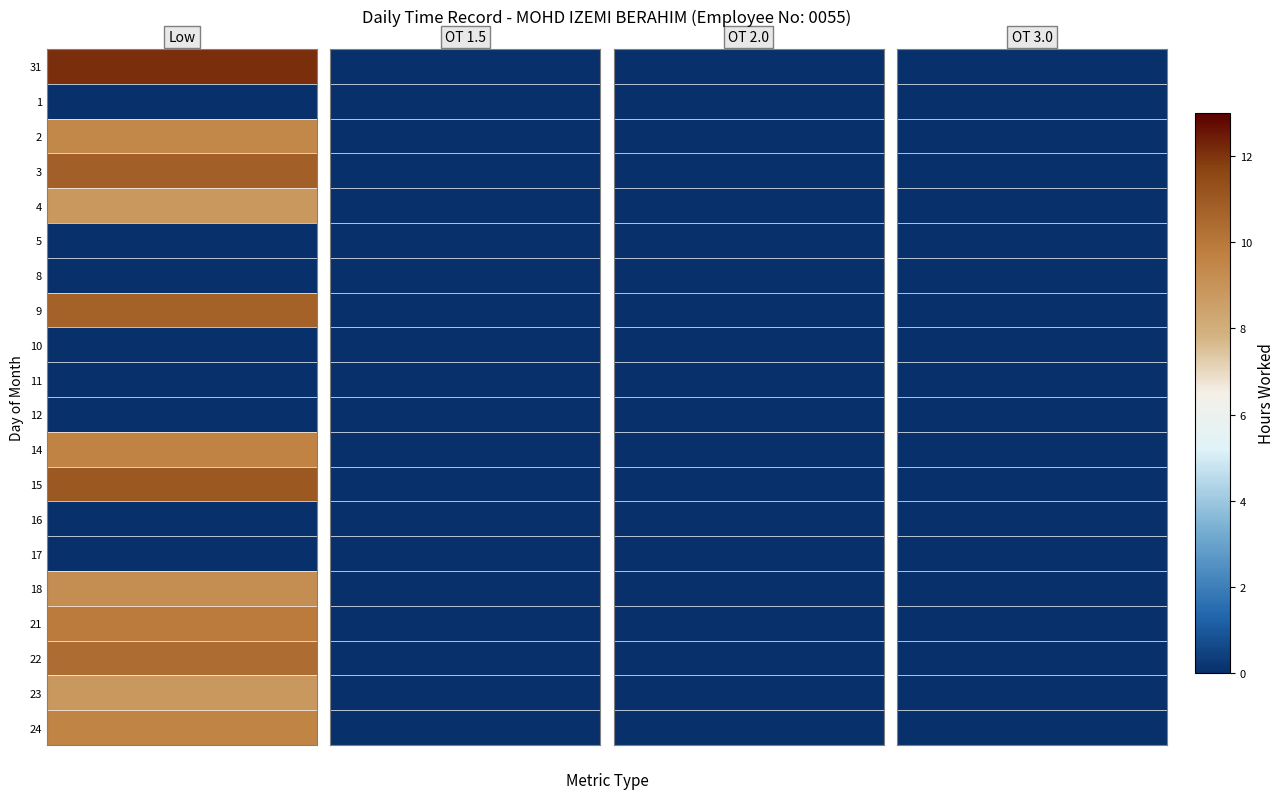

Is it true that 22 equals 4.6 at 2?

False